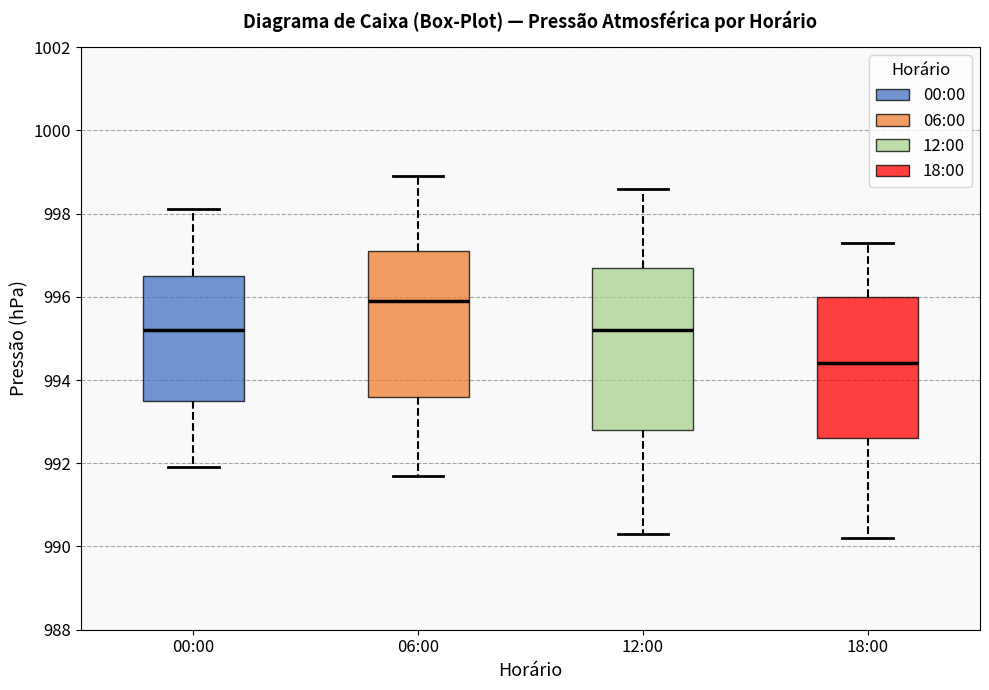

Where does the median line of the box for 12:00 sit on the y-axis? The values are not printed on the chart, so give them approximately, as read against the axis.

995.2